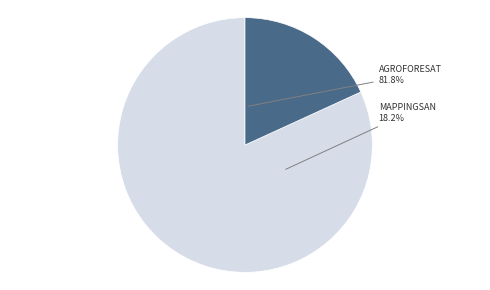

How much of the chart is everything except Grupo Operativo MAPPINGSAN?

81.8%